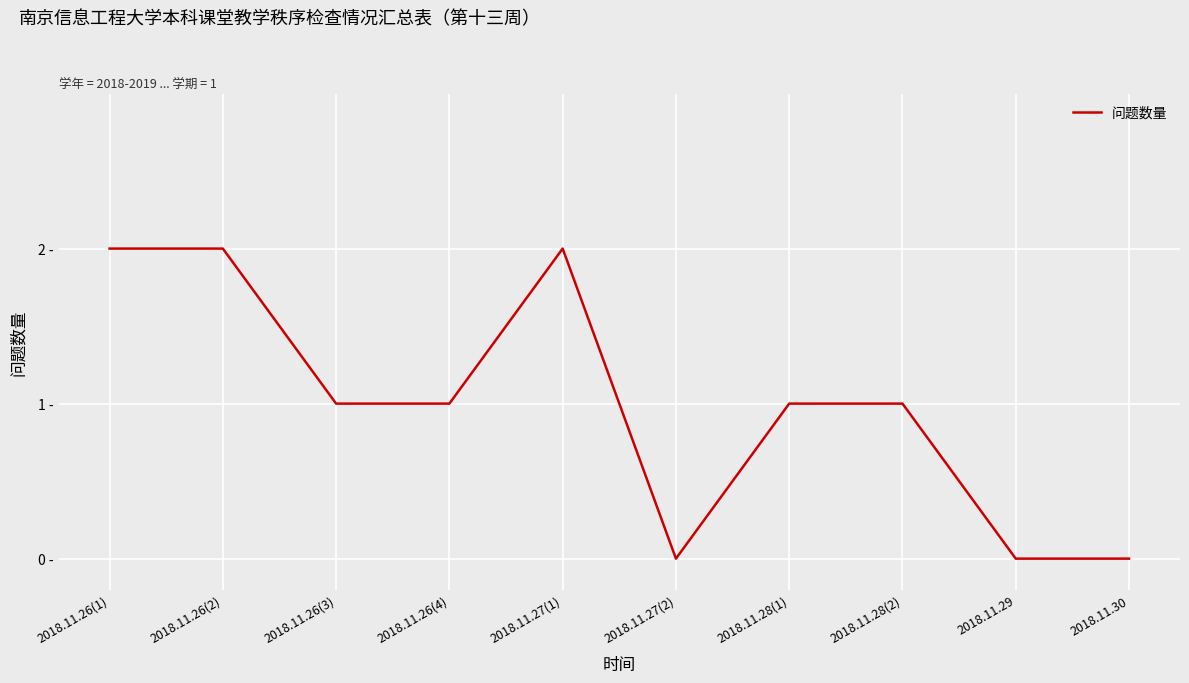

What is the label of the 4th point from the left?

2018.11.26(4)